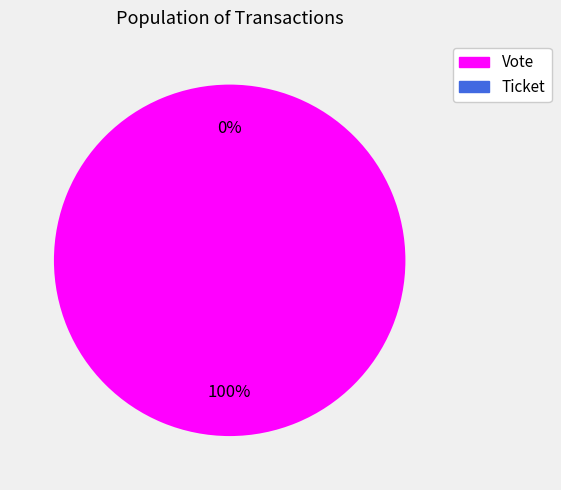

What is the majority slice?

Vote